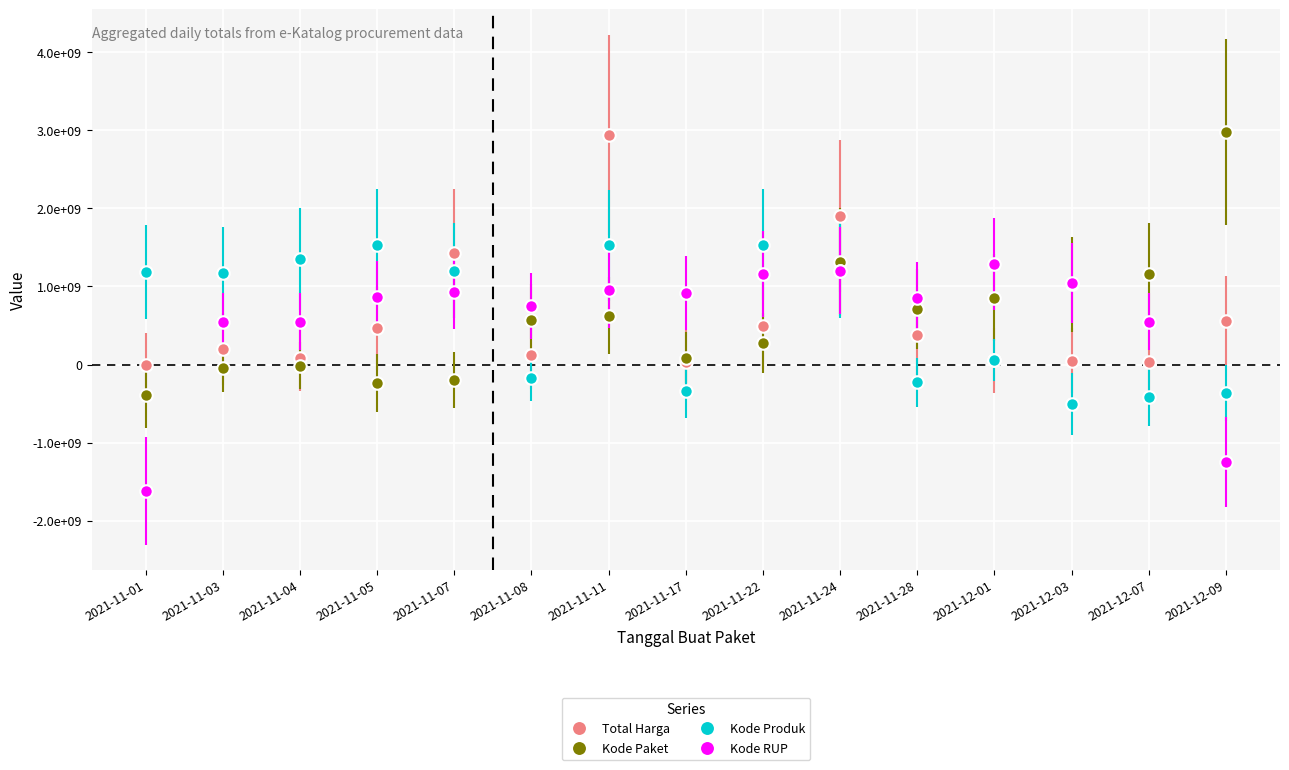

What value does the Kode Produk series have at 2021-12-01?

57149263.2